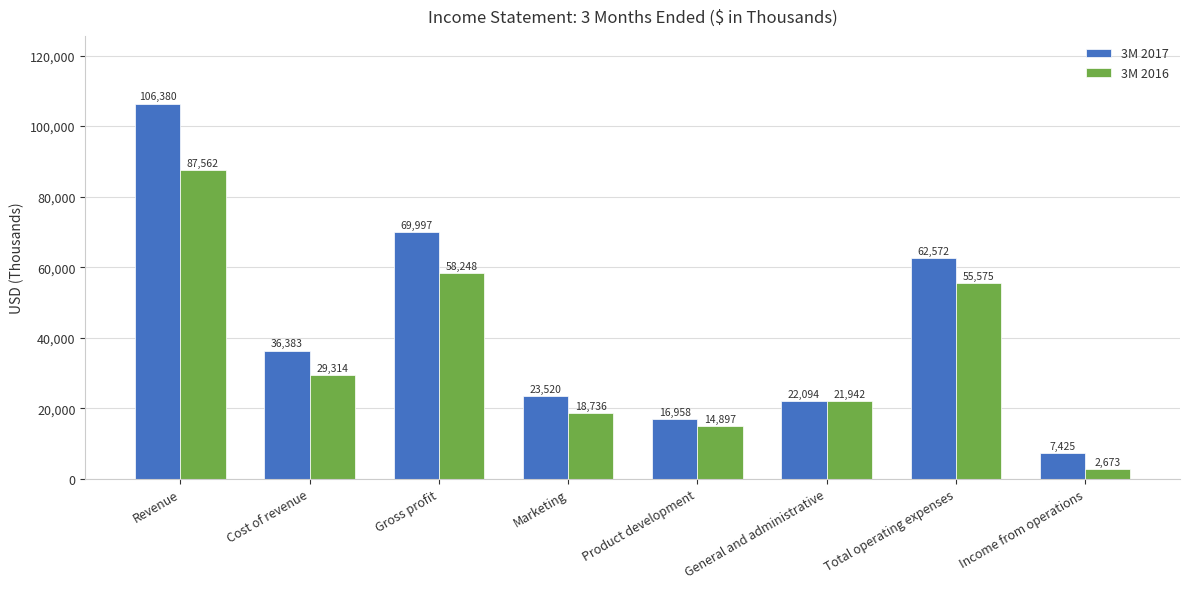

How many values in the 3M 2017 series are below 36383?

4